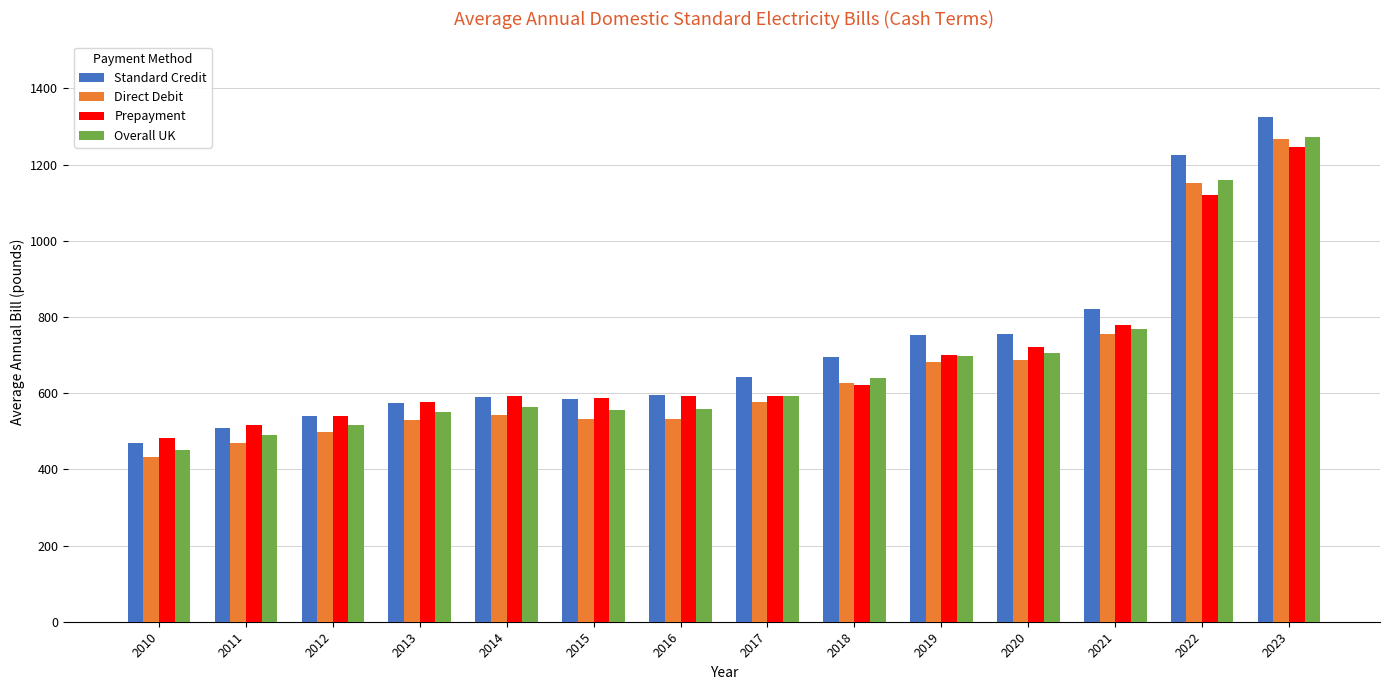

The Direct Debit series shows 575.8 at 2017. True or false?

True